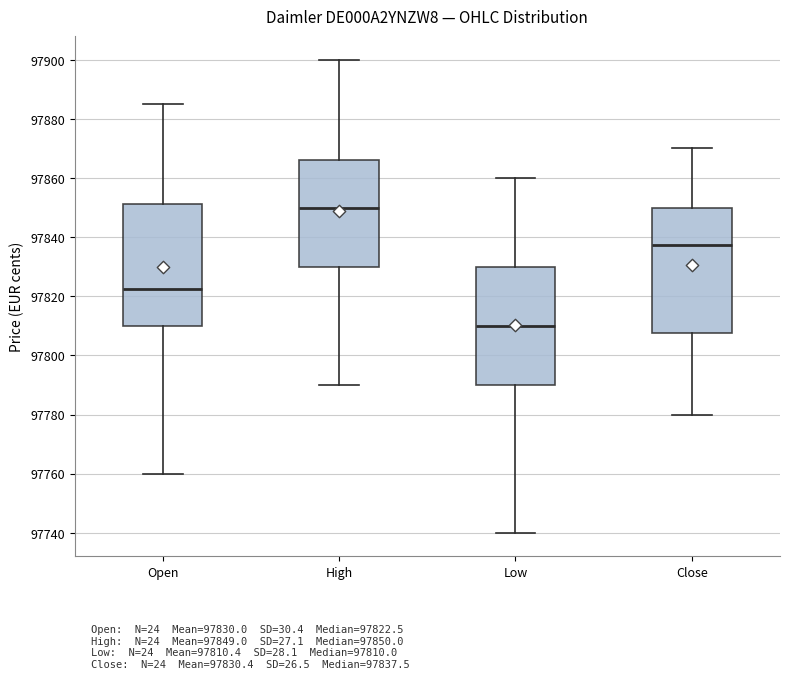

Reading left to right, read every box against the y-axis: the position of its median line, the range the box covers, and the ends of its whiskers. The values are not printed on the chart, so give them approximately, as read against the axis.

Open: median 97822, box 97810 to 97852, whiskers 97760 to 97886
High: median 97850, box 97830 to 97866, whiskers 97790 to 97900
Low: median 97810, box 97790 to 97830, whiskers 97740 to 97860
Close: median 97838, box 97808 to 97850, whiskers 97780 to 97870